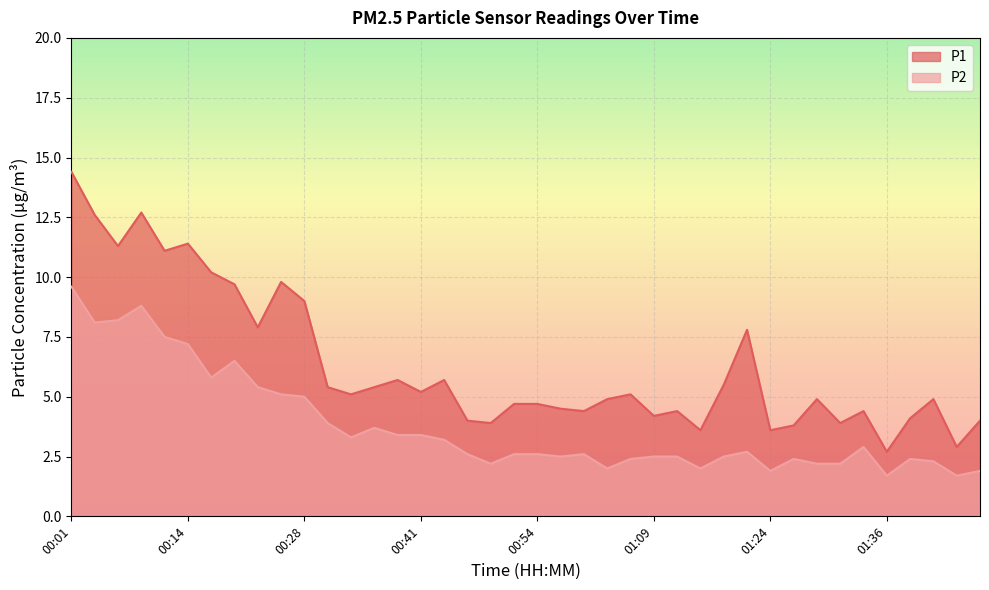

What value does the P2 series have at 00:38?

3.4